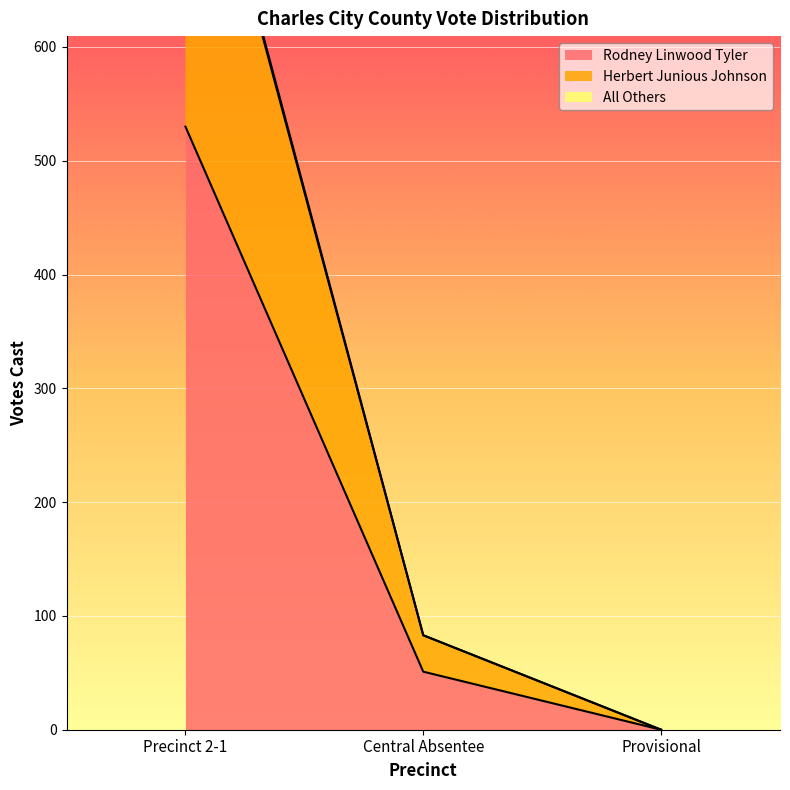

Between Precinct 2-1 and Central Absentee, which series saw the biggest shift?

All Others